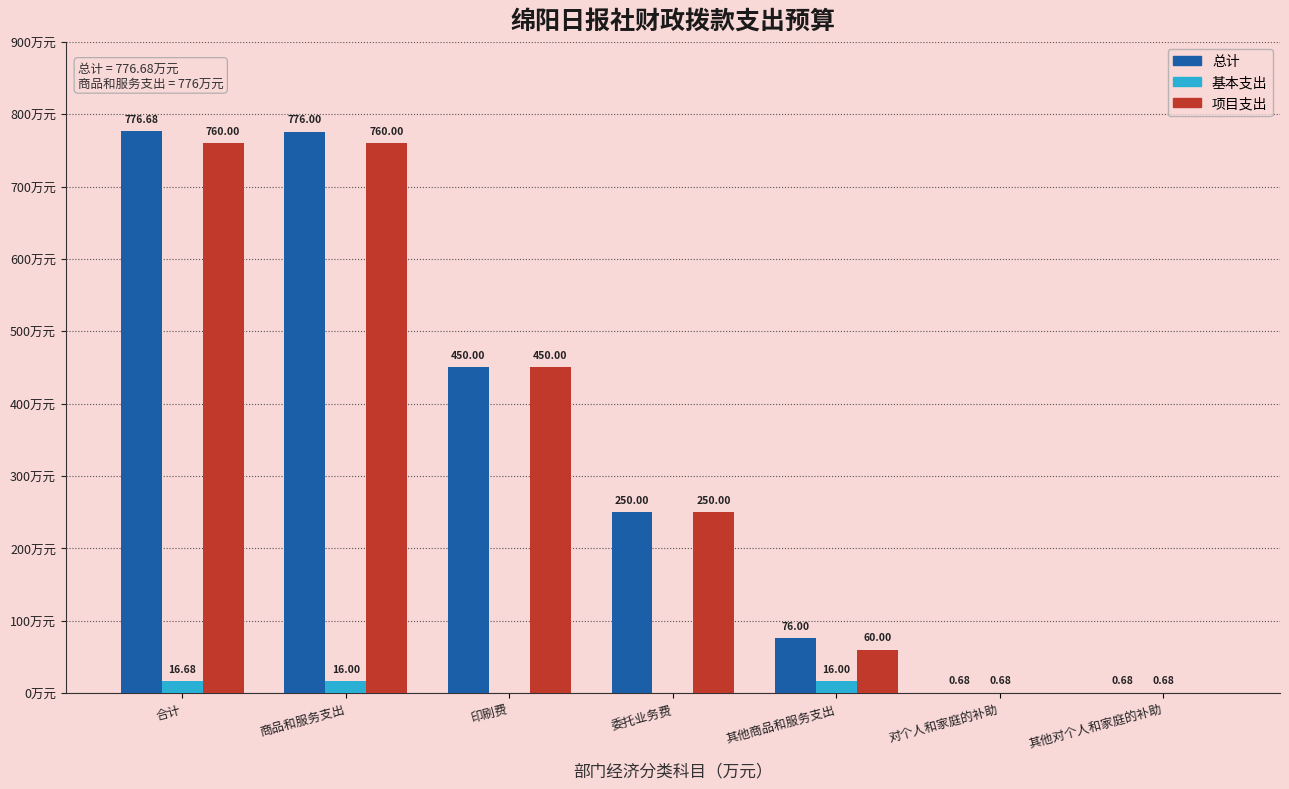

At which category does the chart reach its peak across all series?

合计